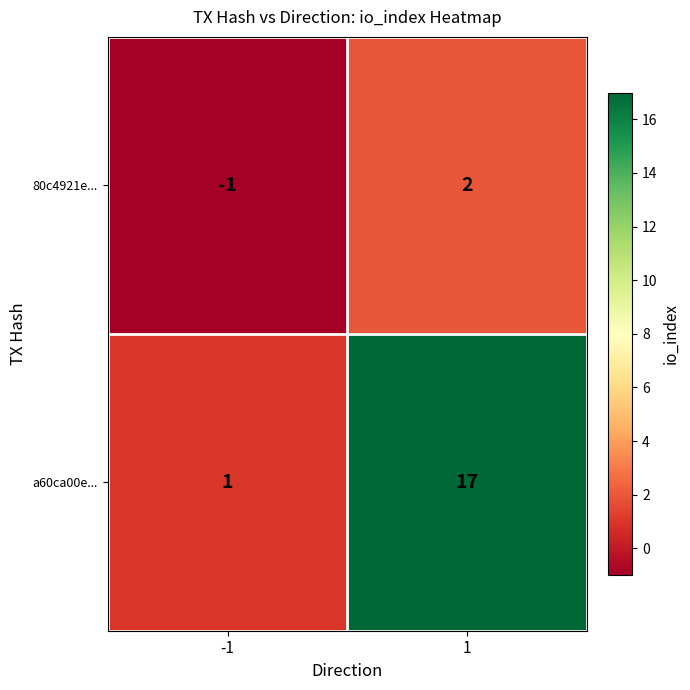

Reading left to right, what are all the values shown in this chart?

80c4921e...: -1	2
a60ca00e...: 1	17